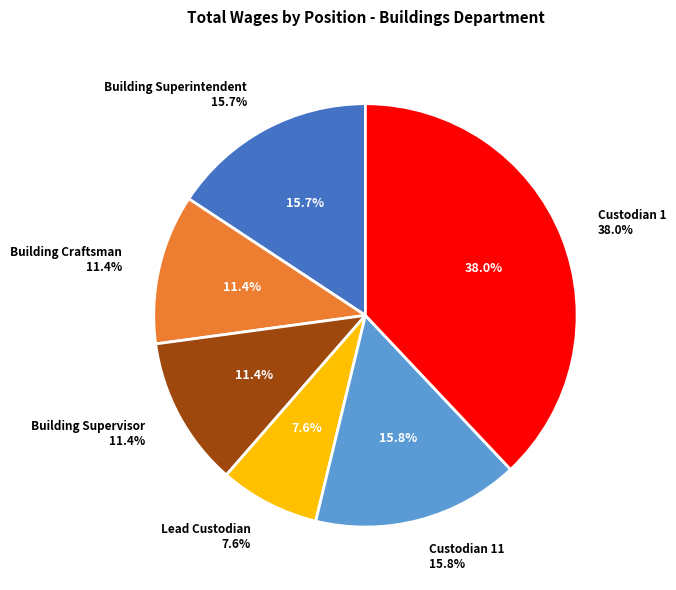

To the nearest percent, what percentage of the pie is Custodian 1?

38%